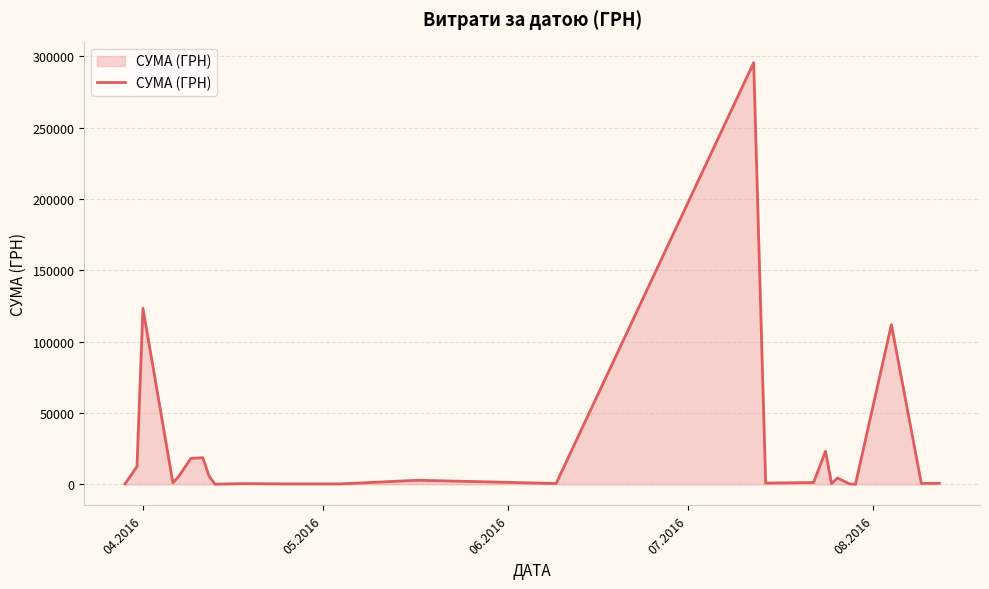

What is the maximum value shown in the chart?

295638.6